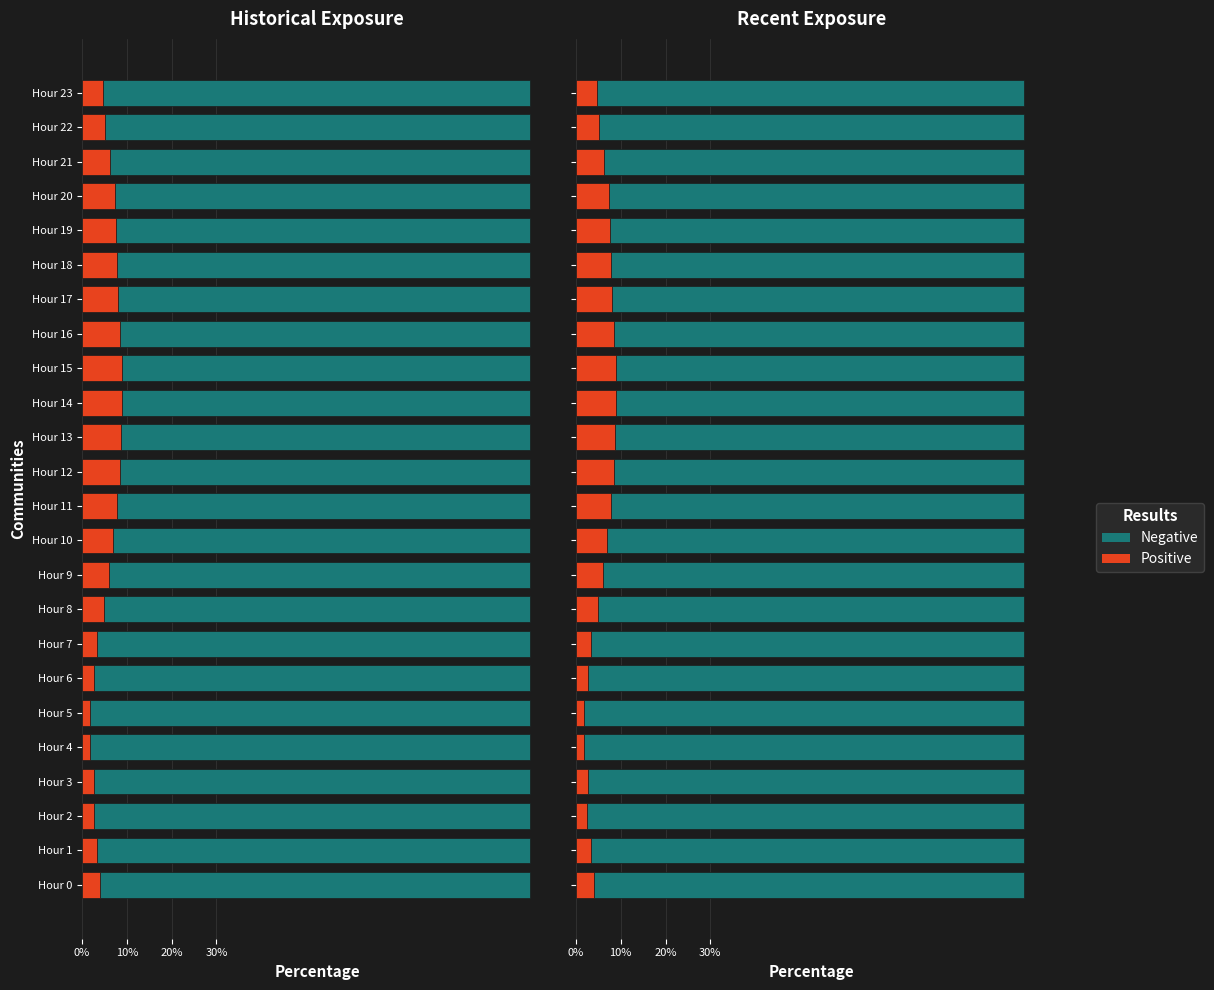

Which series has the largest total across all categories?

Negative